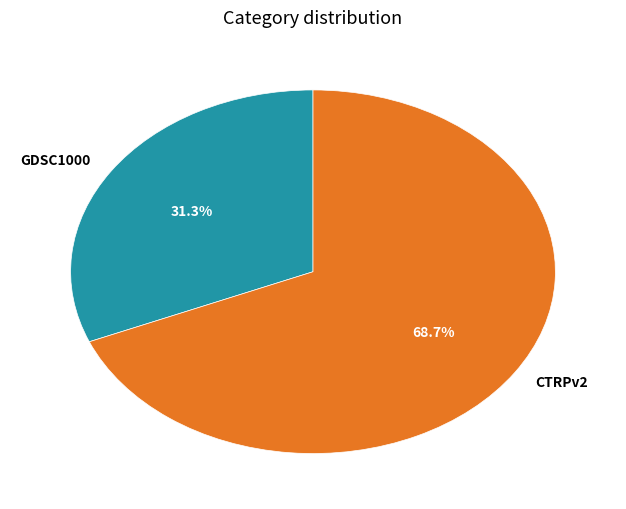

Is it true that GDSC1000 is 31% of the pie?

True